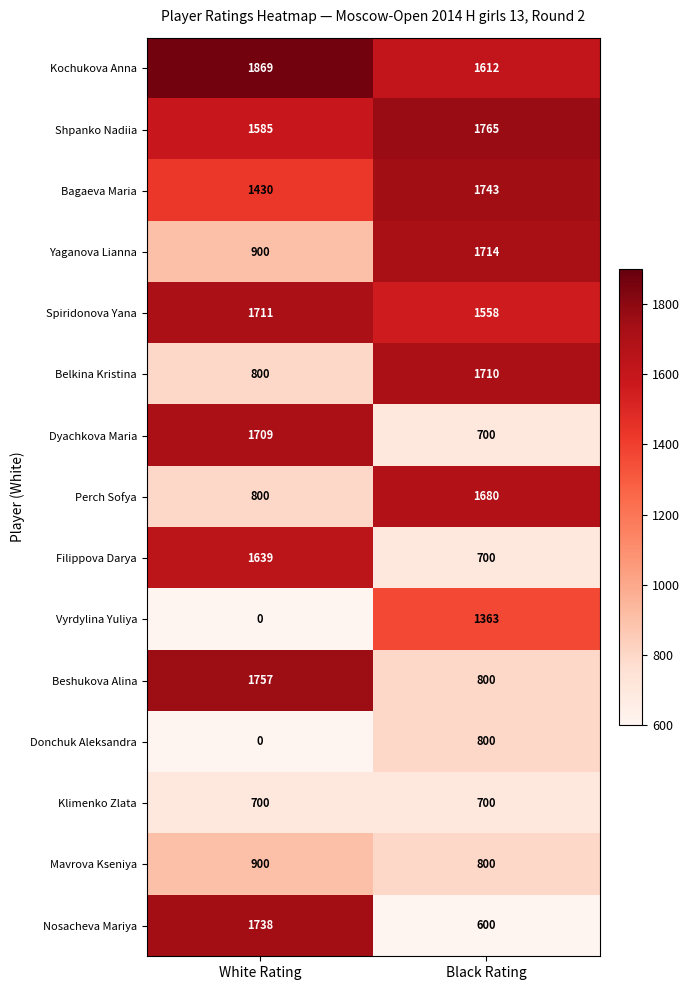

Between White Rating and Black Rating, which series saw the biggest shift?

Vyrdylina Yuliya